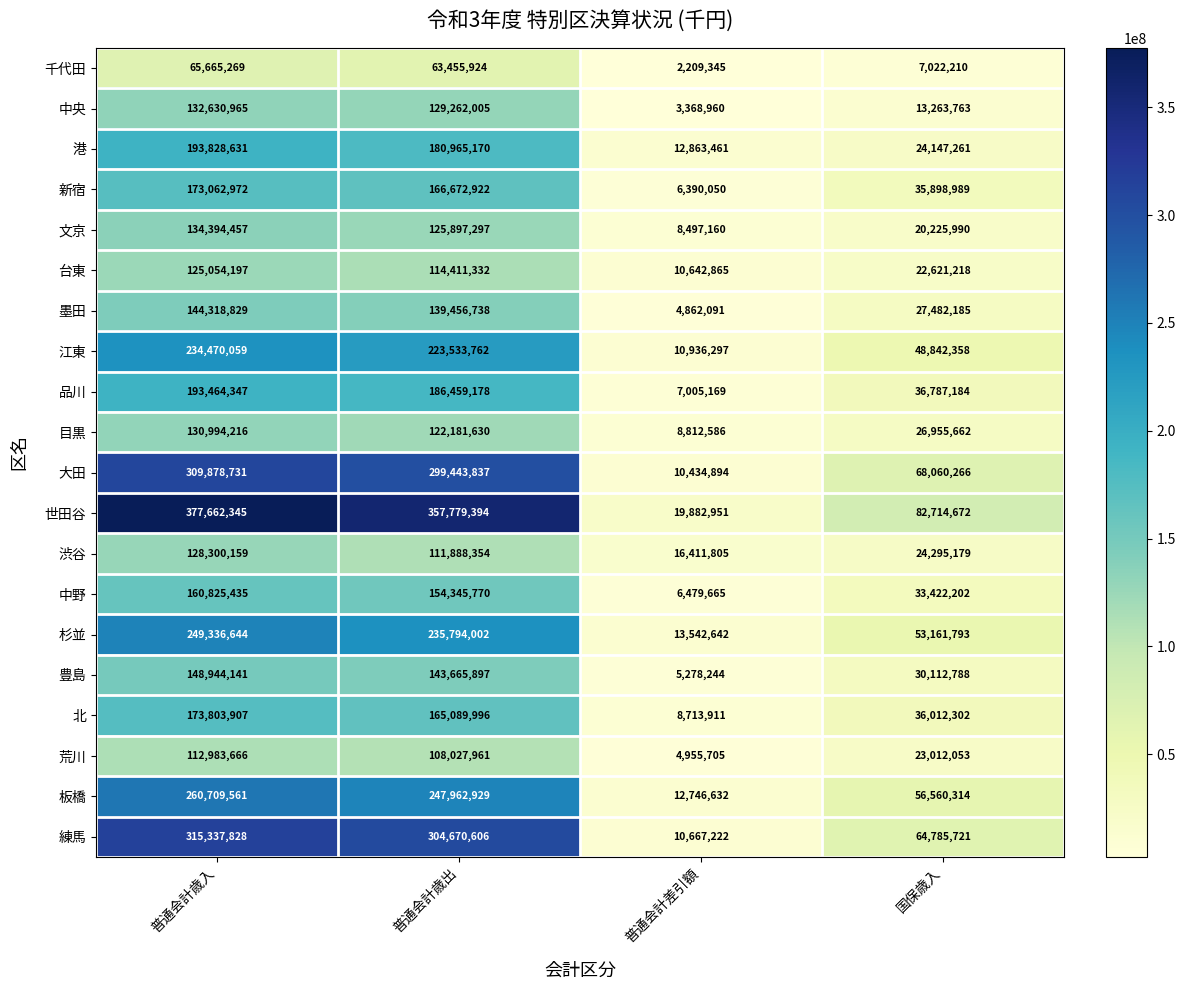

Which series has the largest range (max minus min)?

世田谷